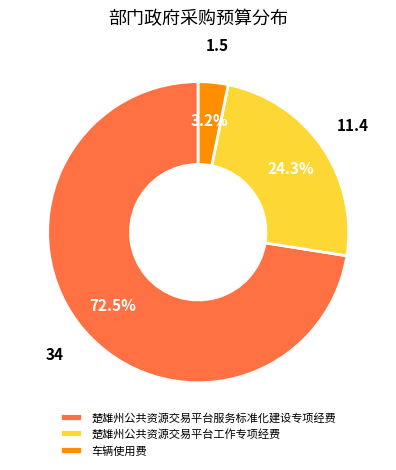

How many segments does this pie chart have?

3